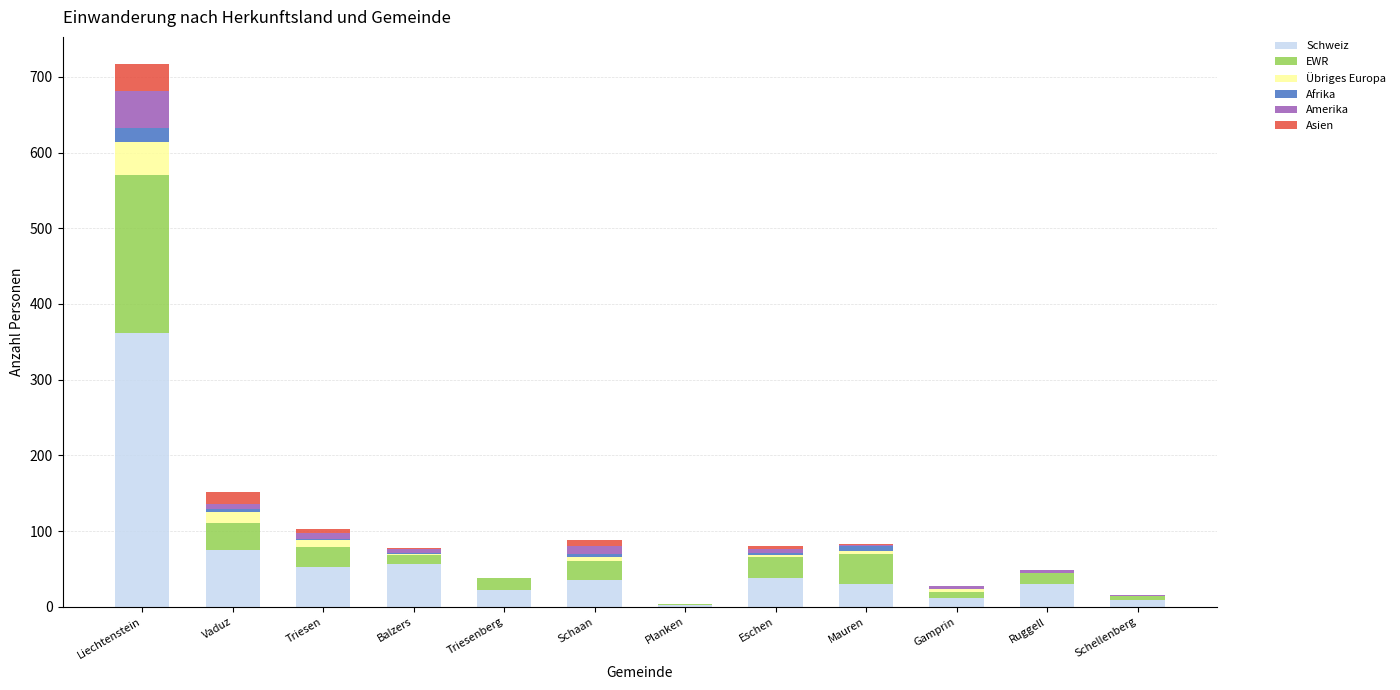

What are all the series names shown in the legend?

Schweiz, EWR, Übriges Europa, Afrika, Amerika, Asien